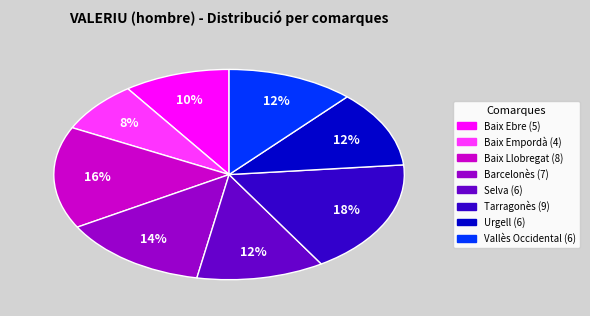

To the nearest percent, what is the difference between the Barcelonès and Baix Llobregat slice percentages?

2%